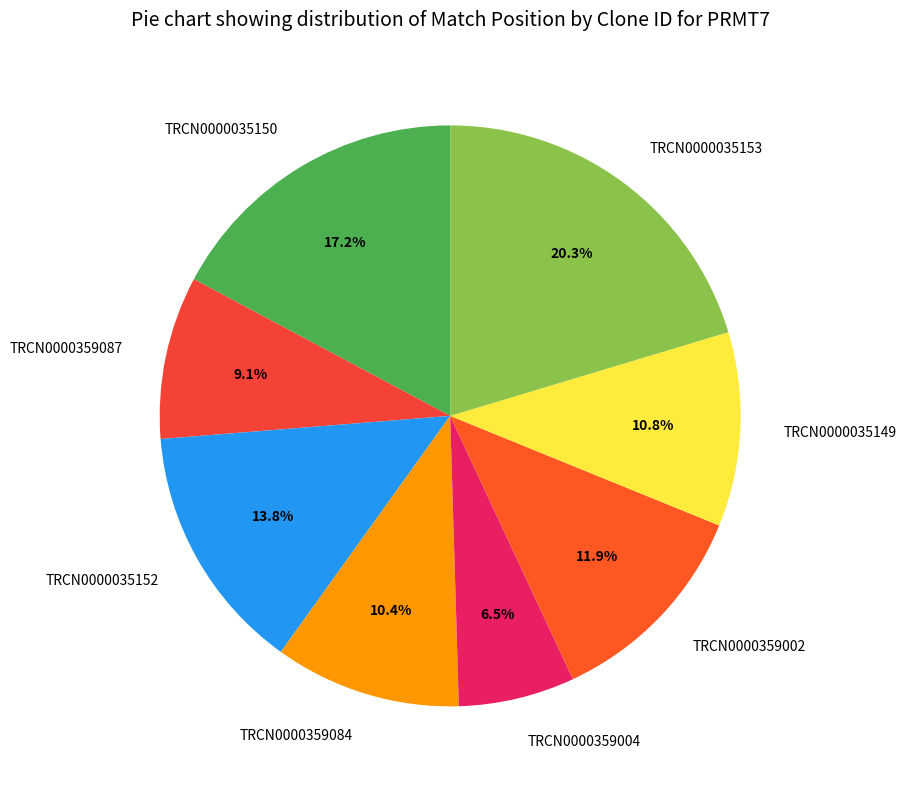

Is there any slice that represents more than half of the pie?

No